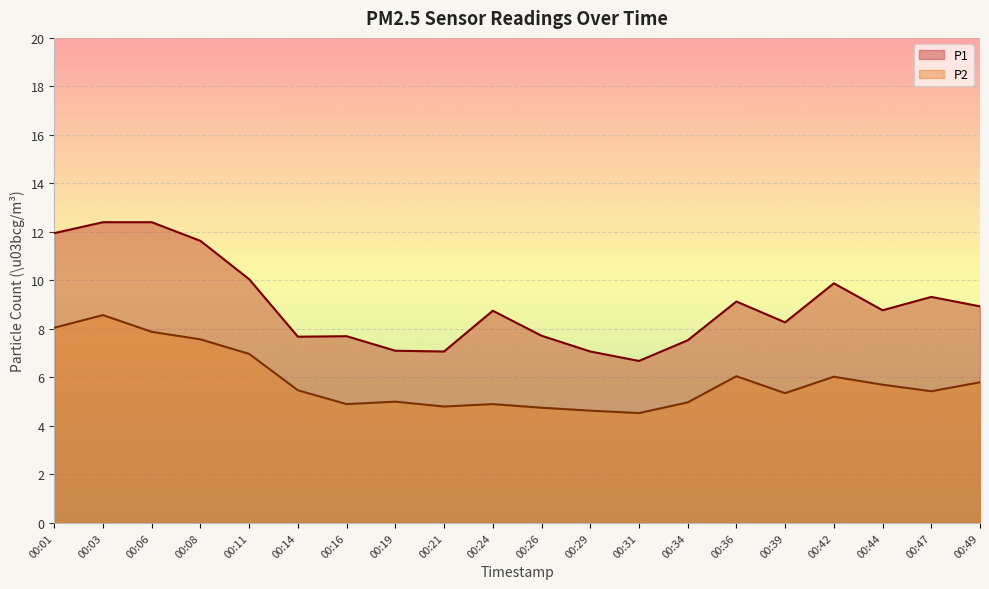

Rank the series by their average value, from highest to lowest.

P1, P2